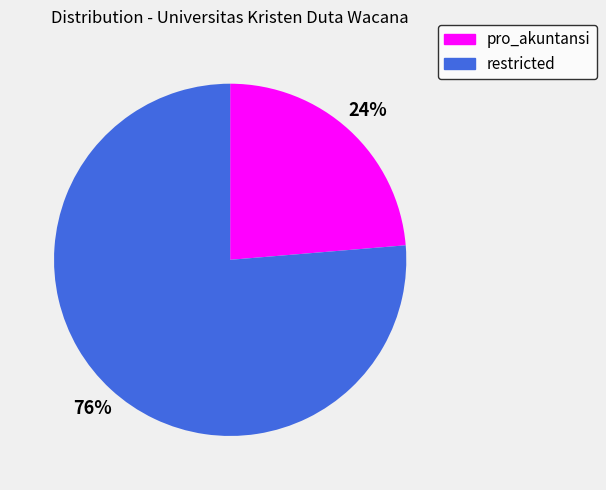

What is the majority slice?

restricted